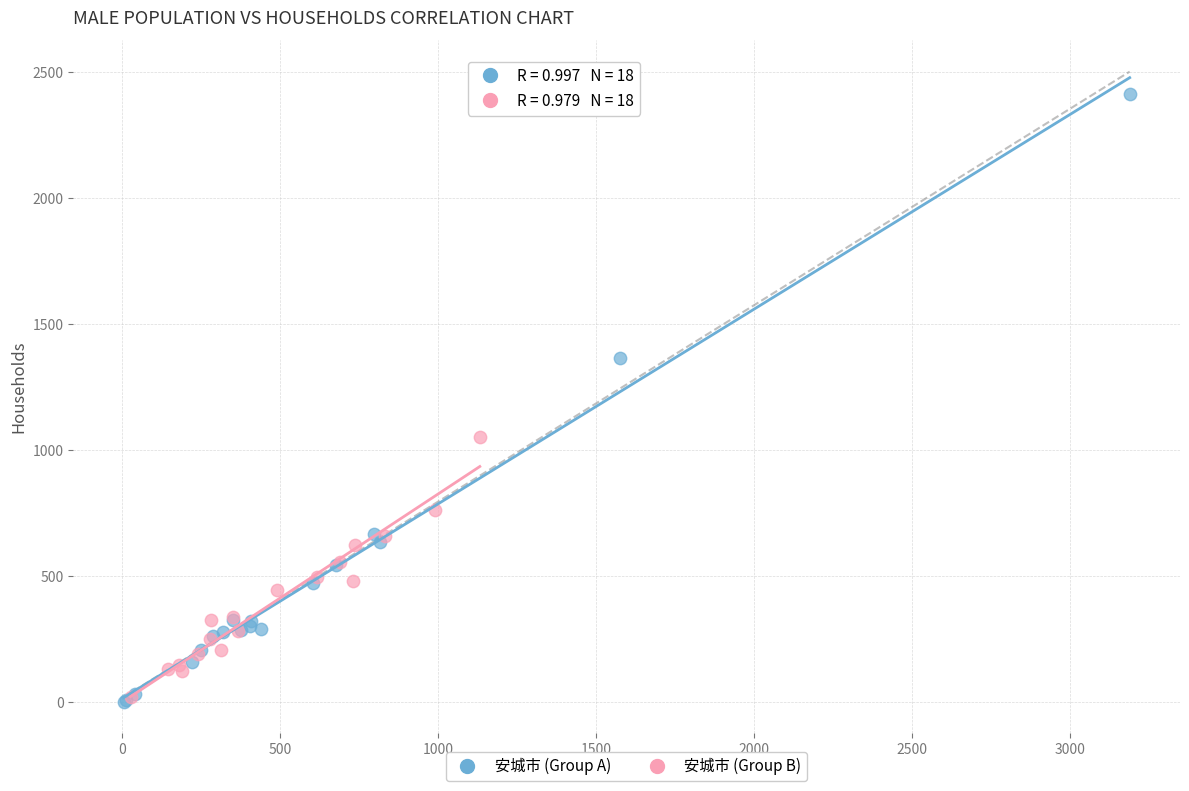

Which series has the widest spread of Y values?

安城市 (Group A)